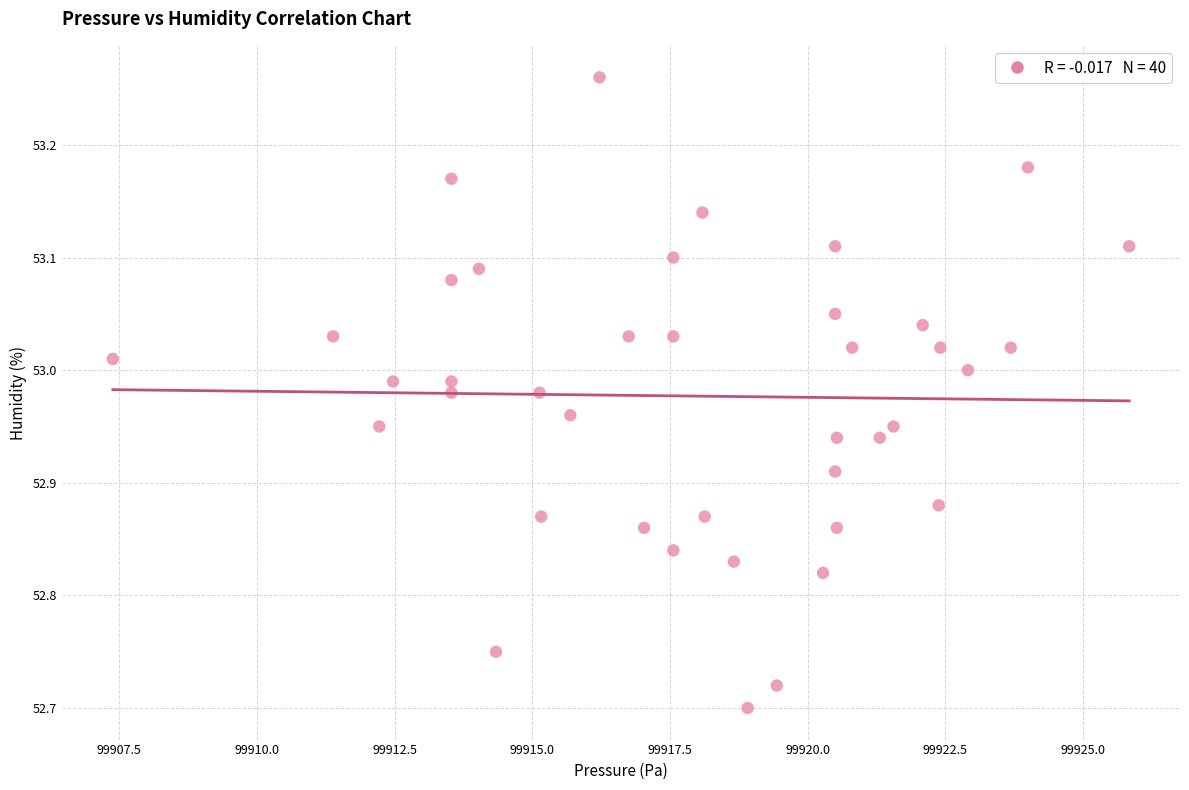

What is the range of Y values (max minus min)?

0.6